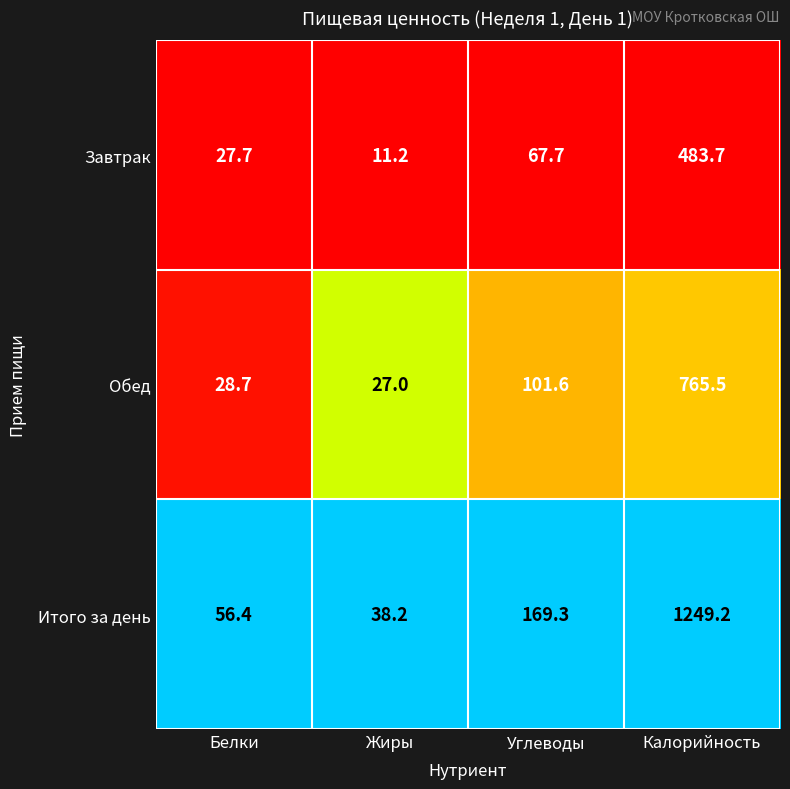

What is the maximum value shown in the chart?

1249.2